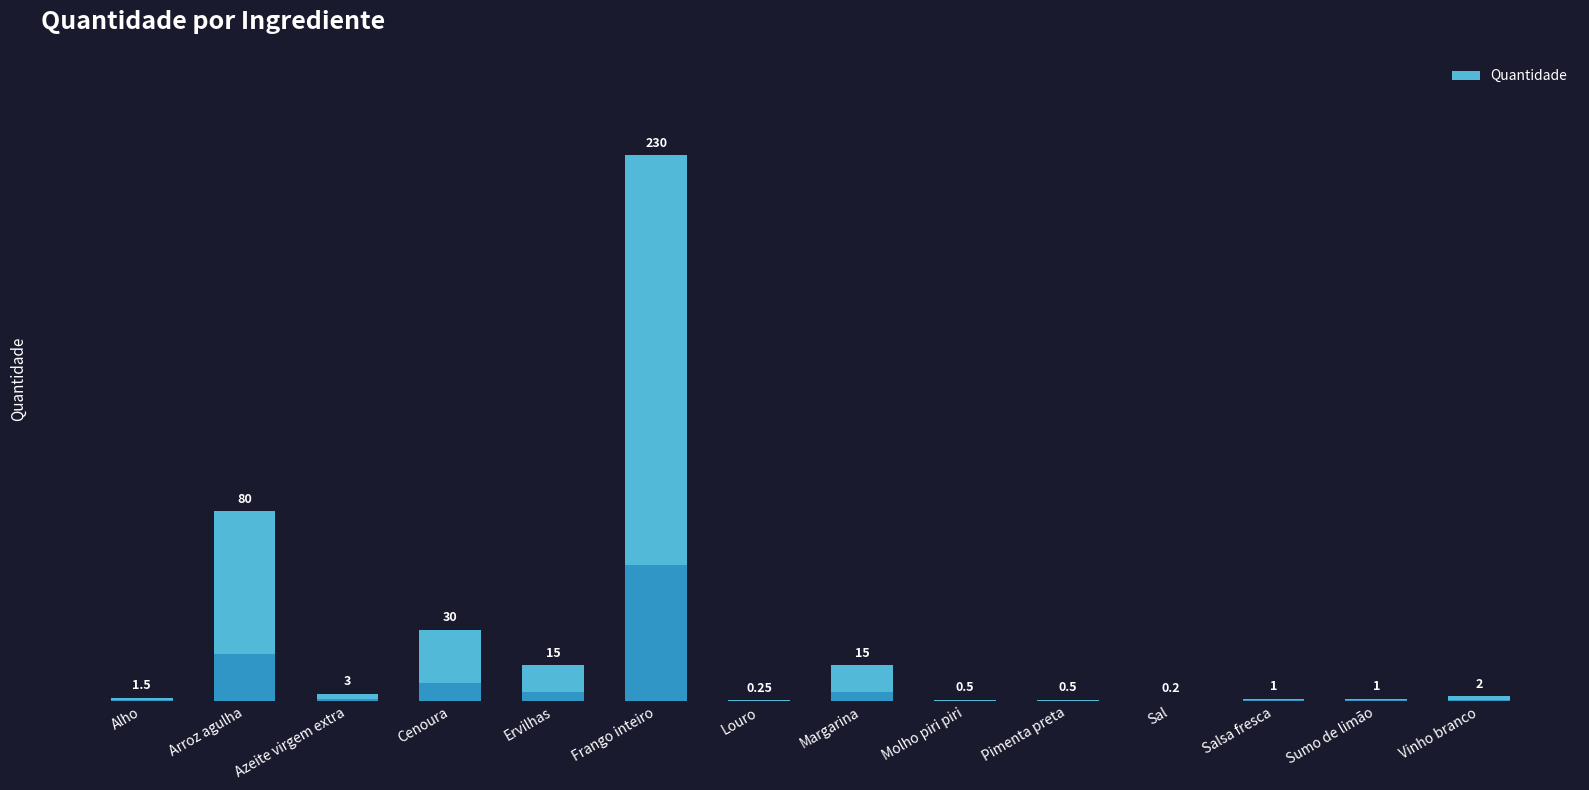

What is the difference between the values at Pimenta preta and Vinho branco?

1.5